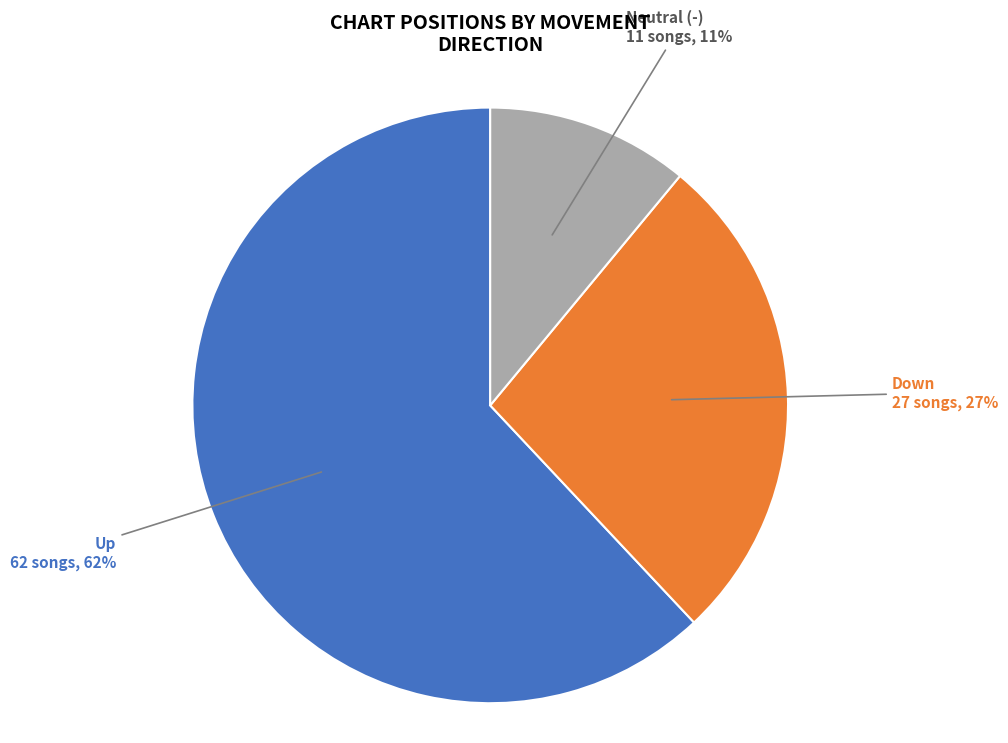

Which slice is the largest?

Up